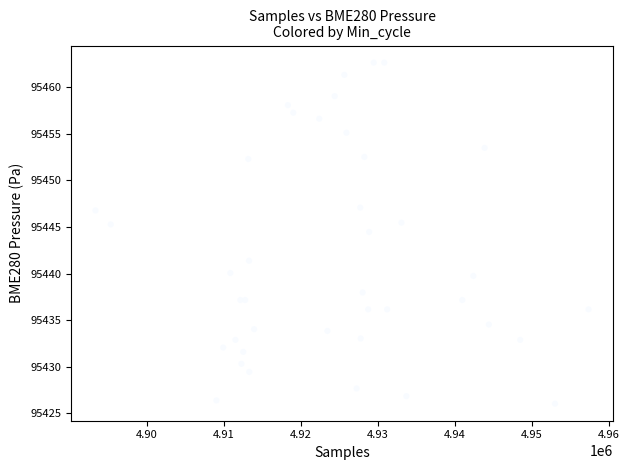

What Y value in the scatter plot is closest to 95444?

95444.5